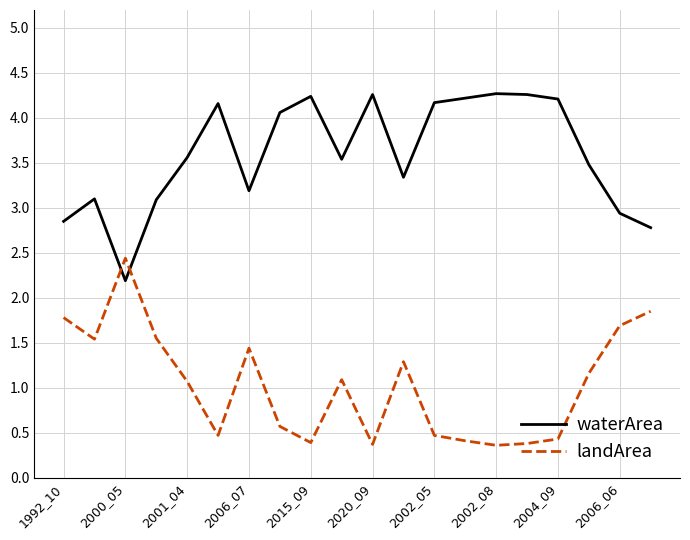

Does the chart display data point markers on the line(s)?

No